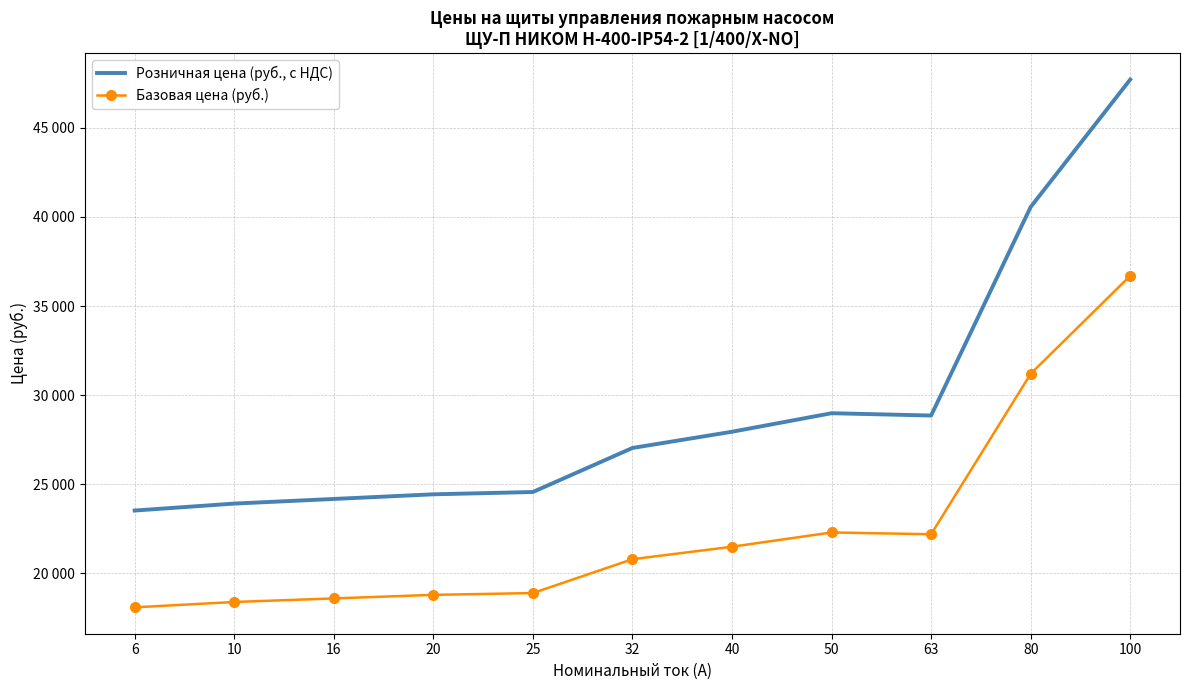

What are all the series names shown in the legend?

Розничная цена (руб., с НДС), Базовая цена (руб.)